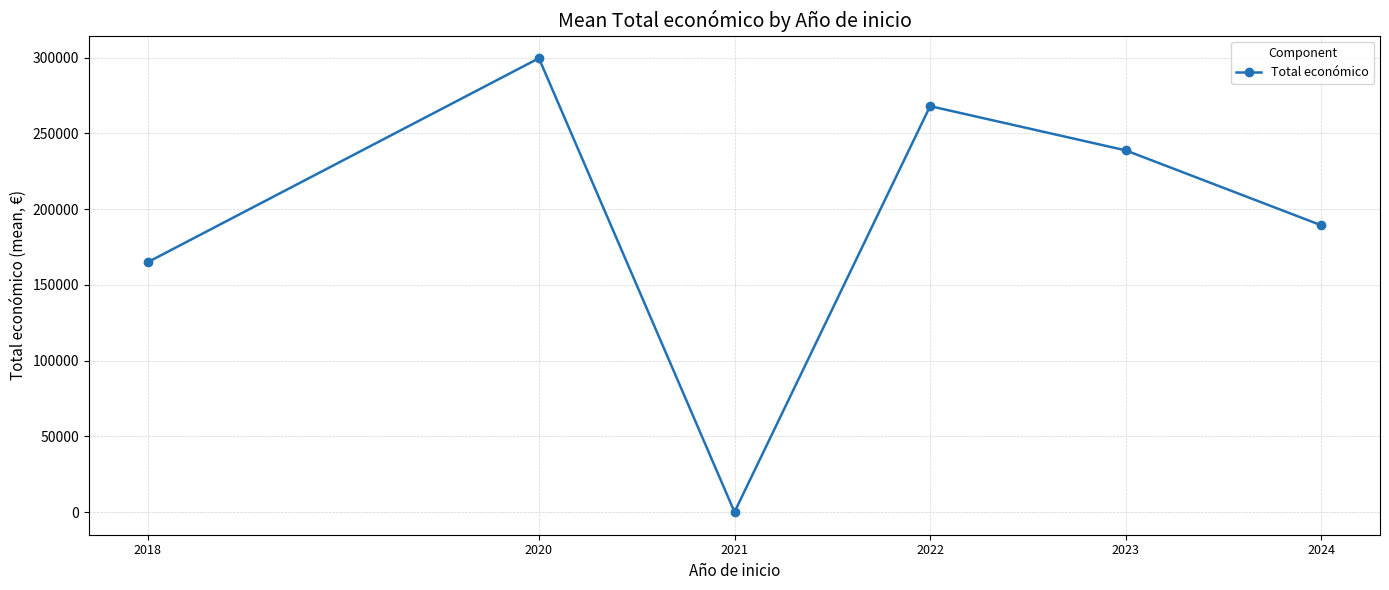

How many data points are less than 238830?

3